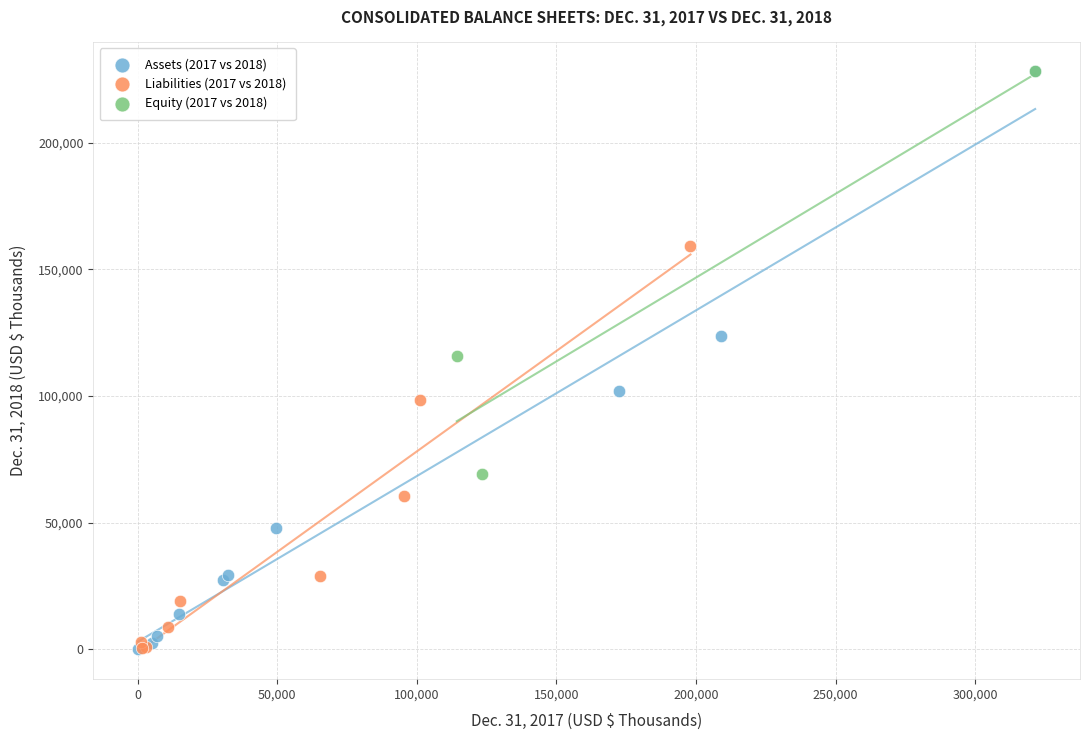

What are all the series names shown in the legend?

Assets (2017 vs 2018), Liabilities (2017 vs 2018), Equity (2017 vs 2018)